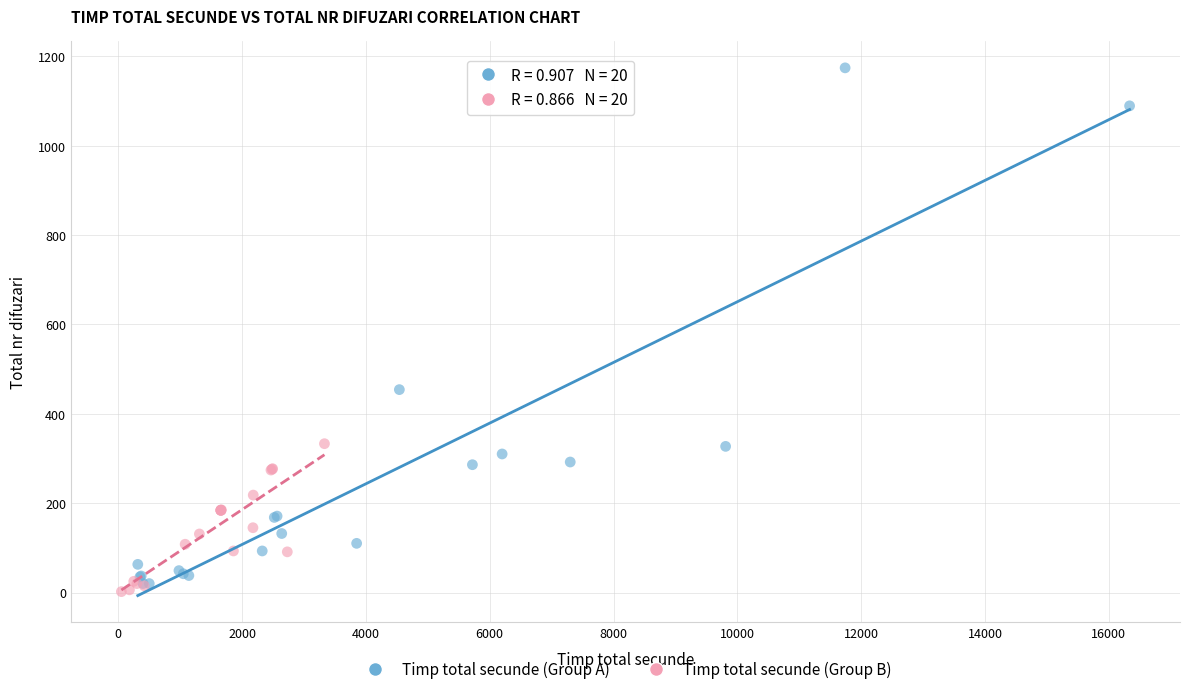

Which series contains the highest Y value?

Timp total secunde (Group A)